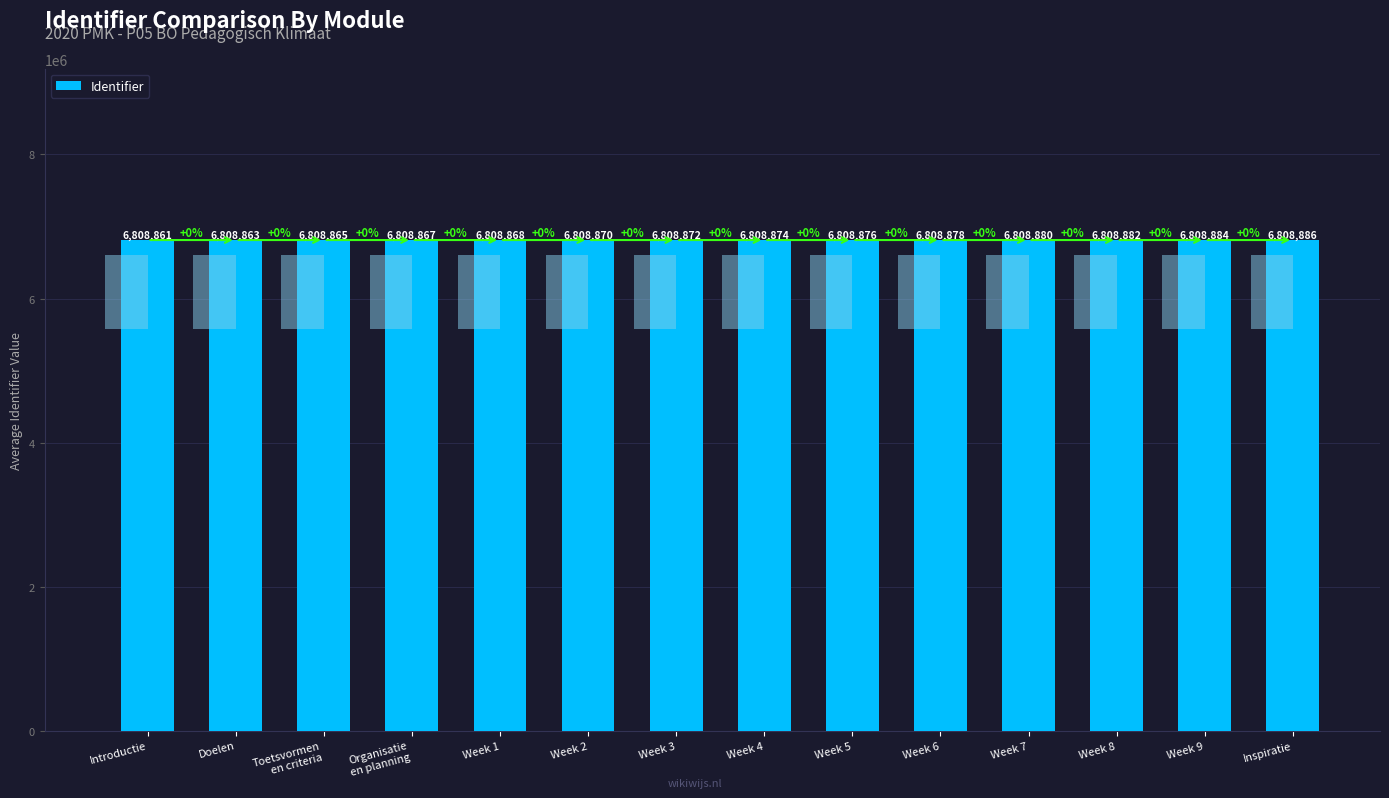

What is the ratio of the value at Inspiratie to the value at Week 2?

1.0